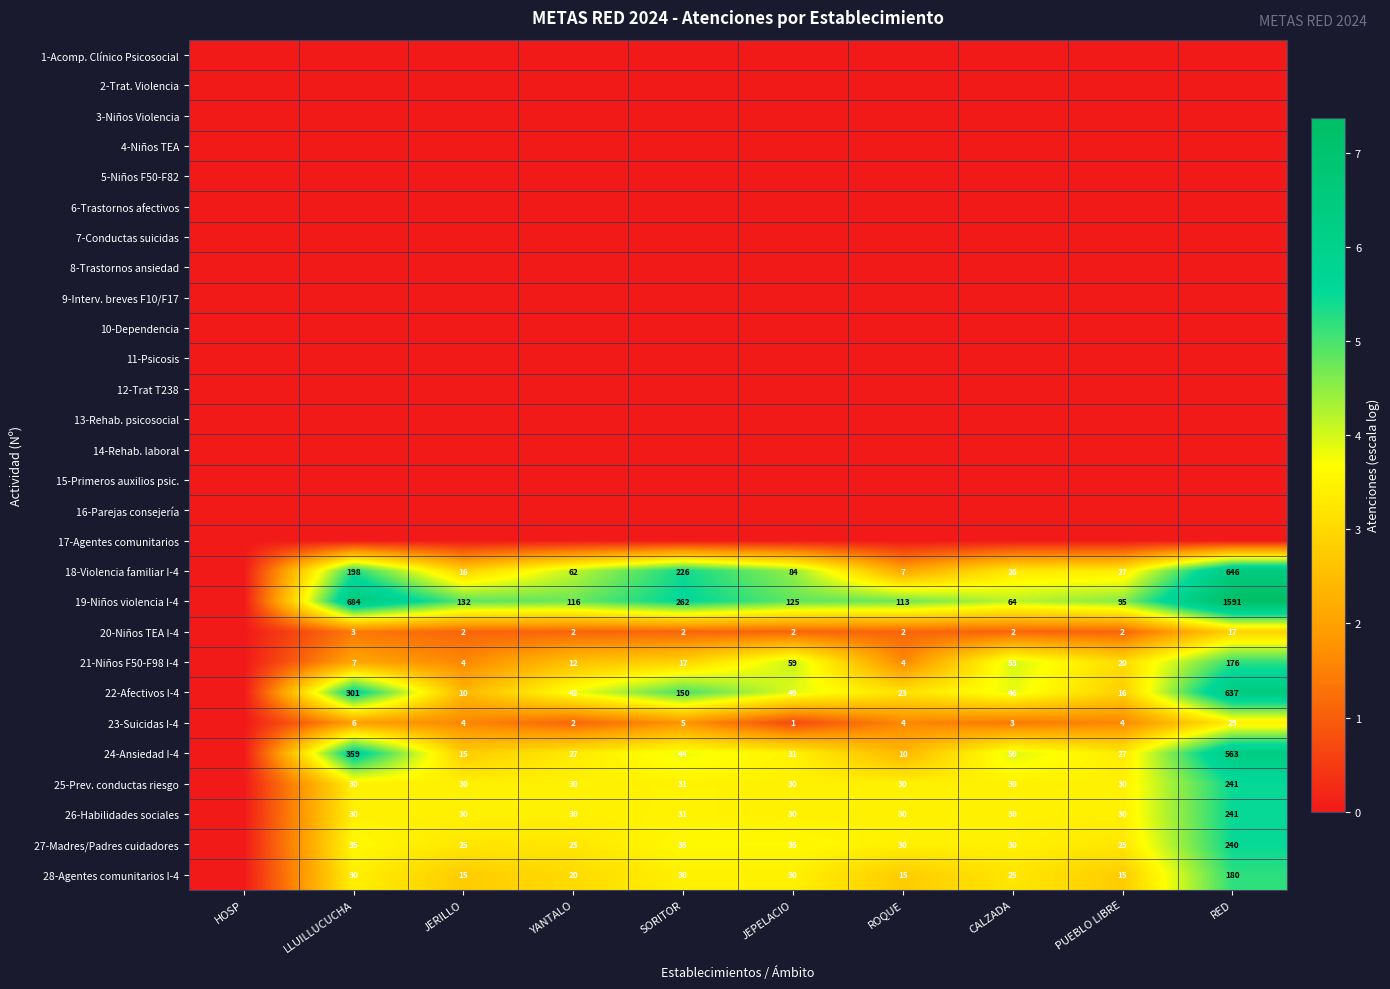

The value of 22-Afectivos I-4 at SORITOR is 150. True or false?

True